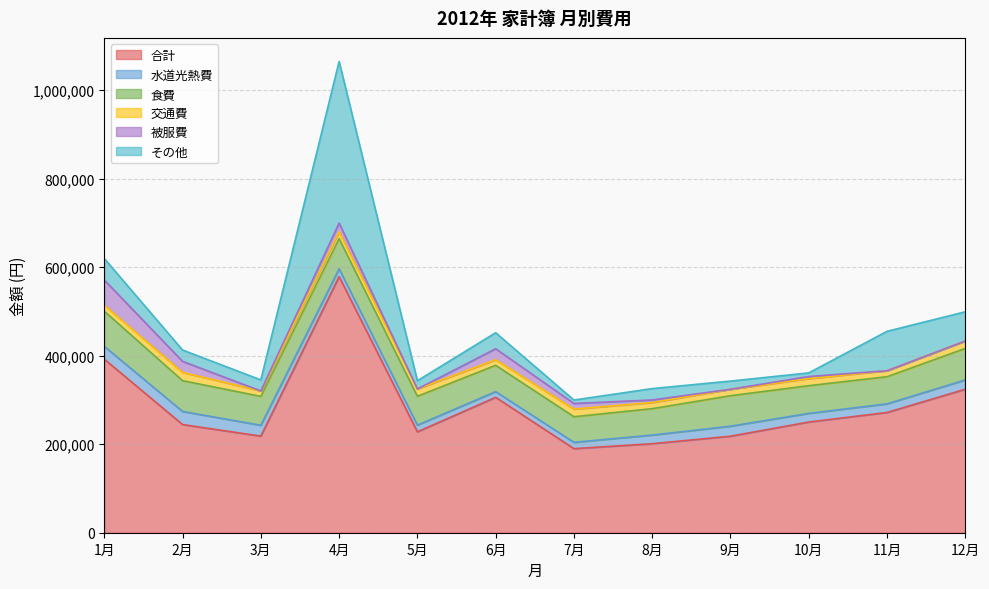

After their last crossing, which series has the higher values: その他 or 水道光熱費?

その他